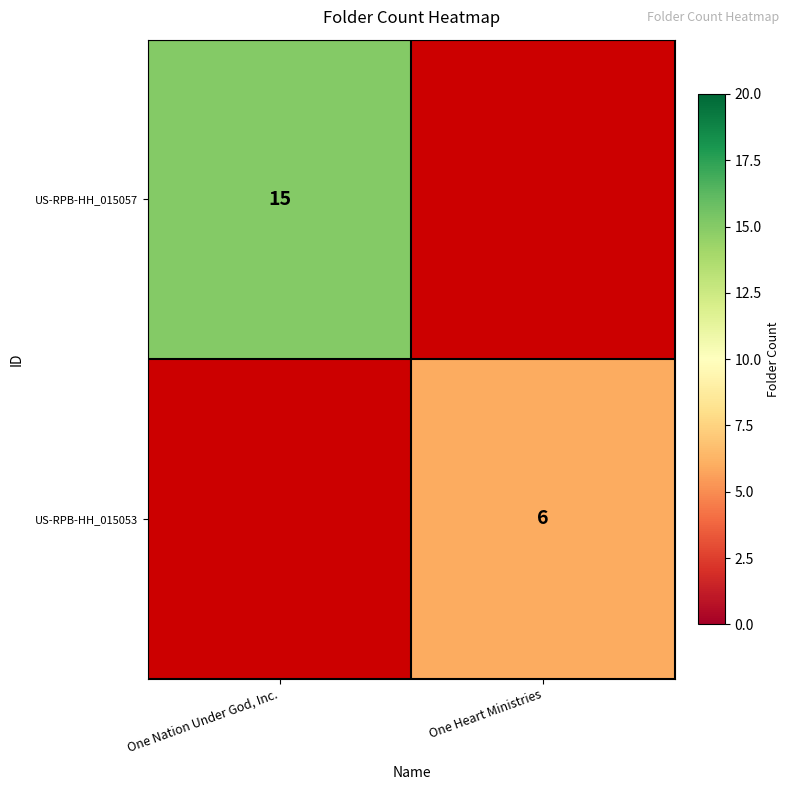

The US-RPB-HH_015053 series shows 6 at One Heart Ministries. True or false?

True